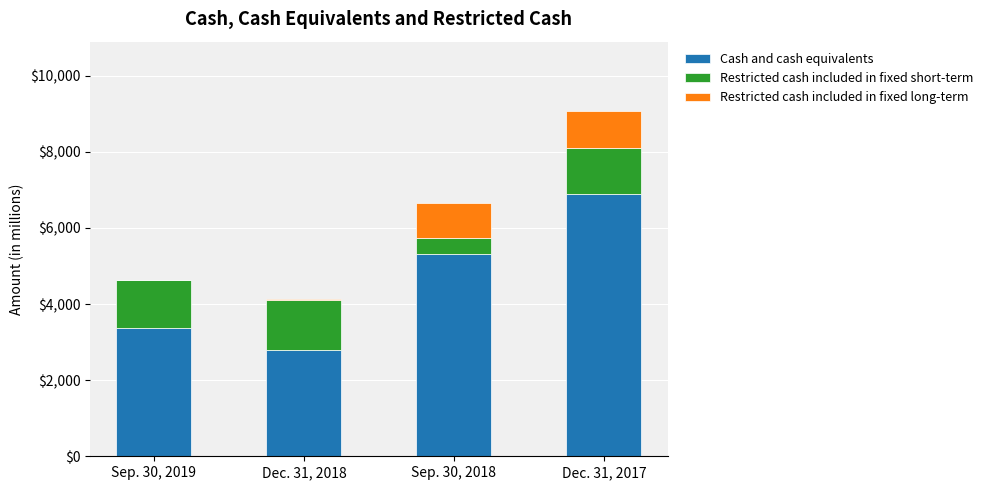

At which category is the sum across all series the highest?

Dec. 31, 2017